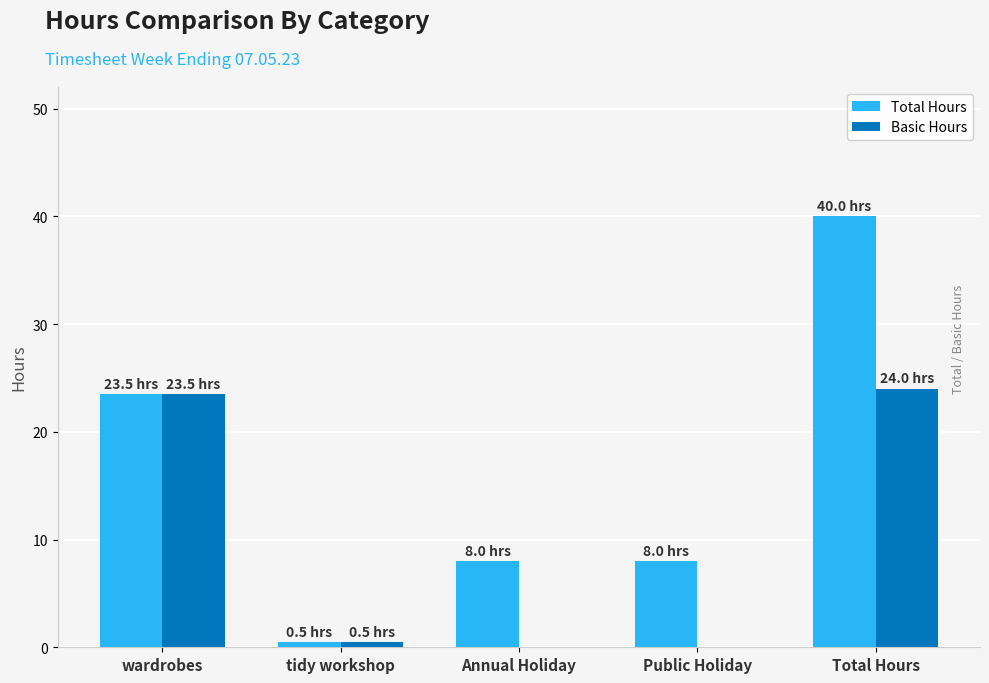

Are the bars horizontal?

No